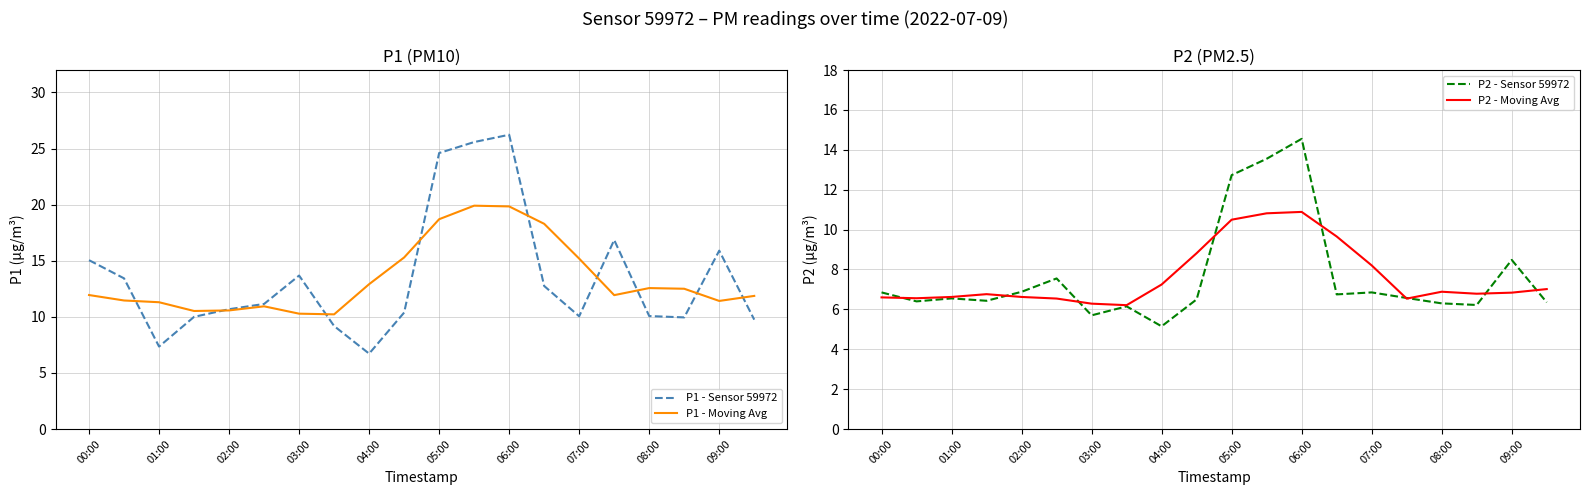

What is the approximate value of P1 - Sensor 59972 at 08:00?

10.1